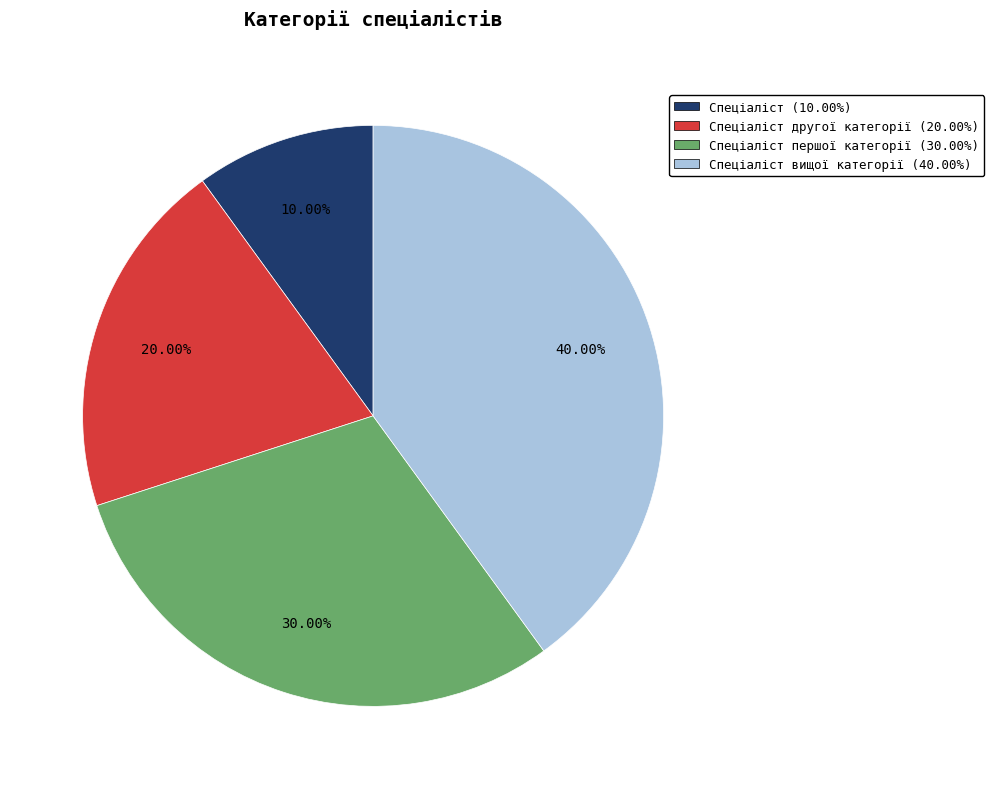

To the nearest percent, what is the average slice percentage?

25%